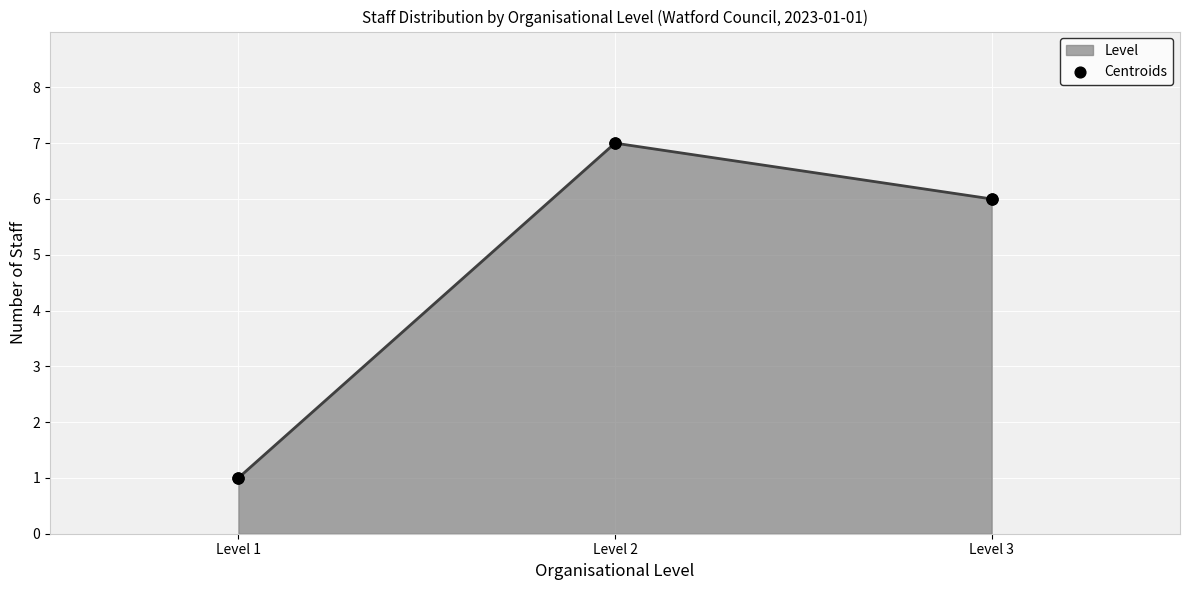

Which has a higher value, Level 2 or Level 1?

Level 2